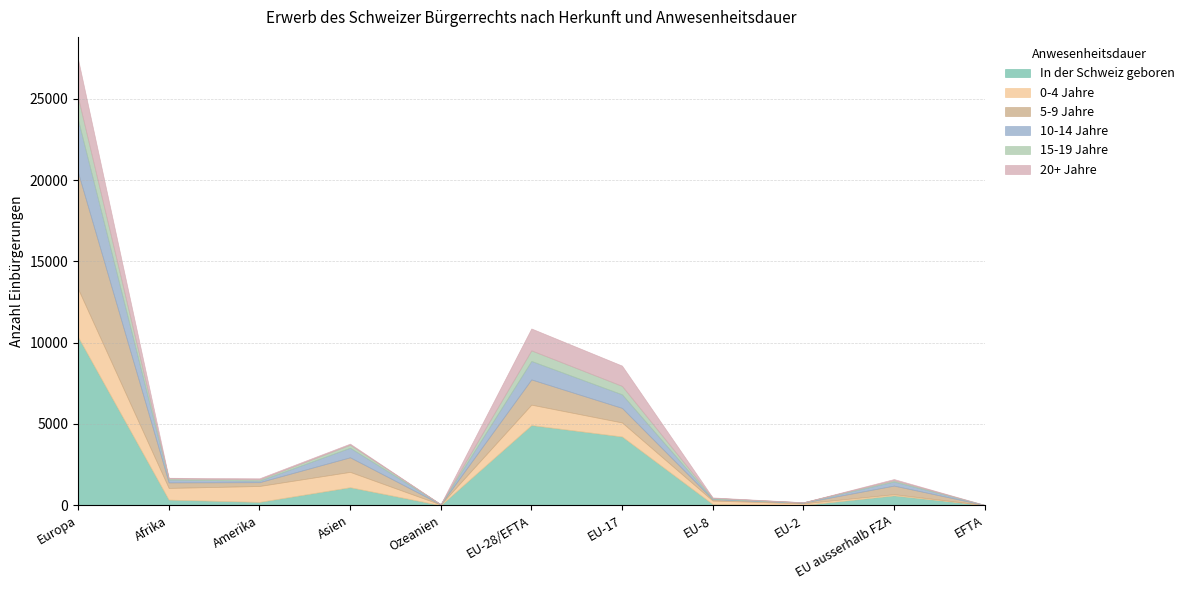

How many data points in In der Schweiz geboren are less than 345?

5